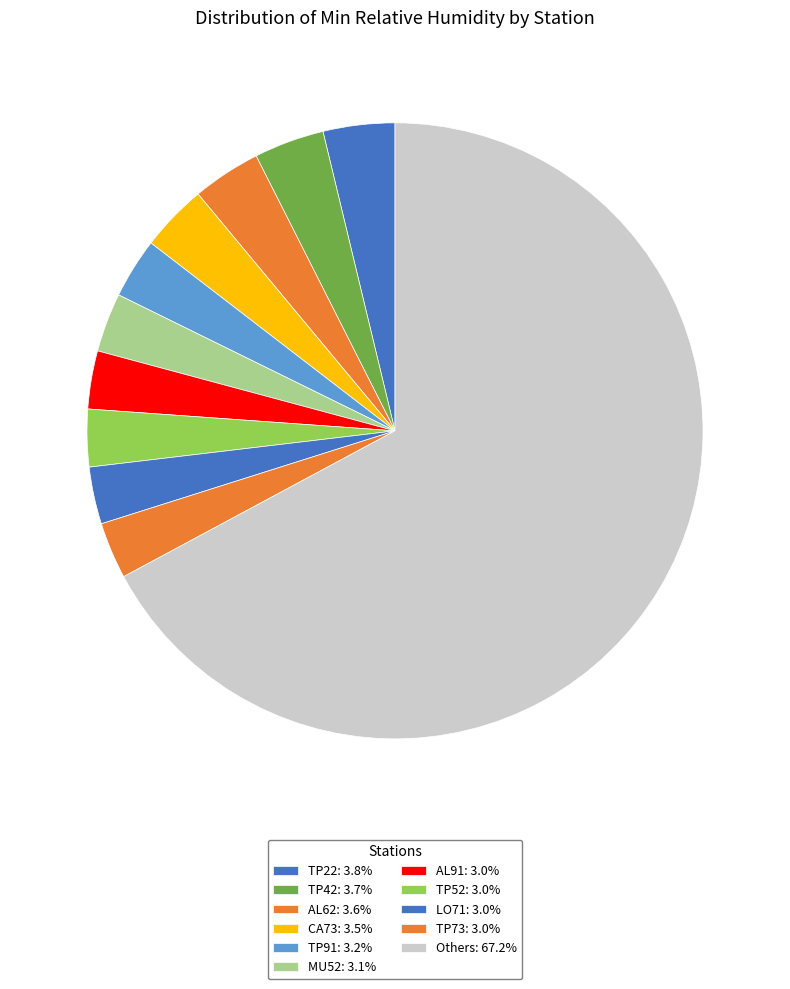

How many slices are in this pie chart?

11